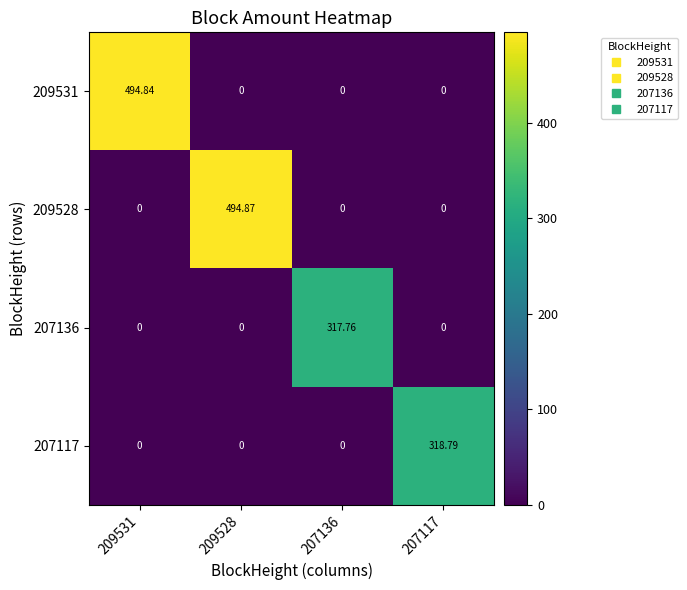

How many categories are shown in the chart?

4